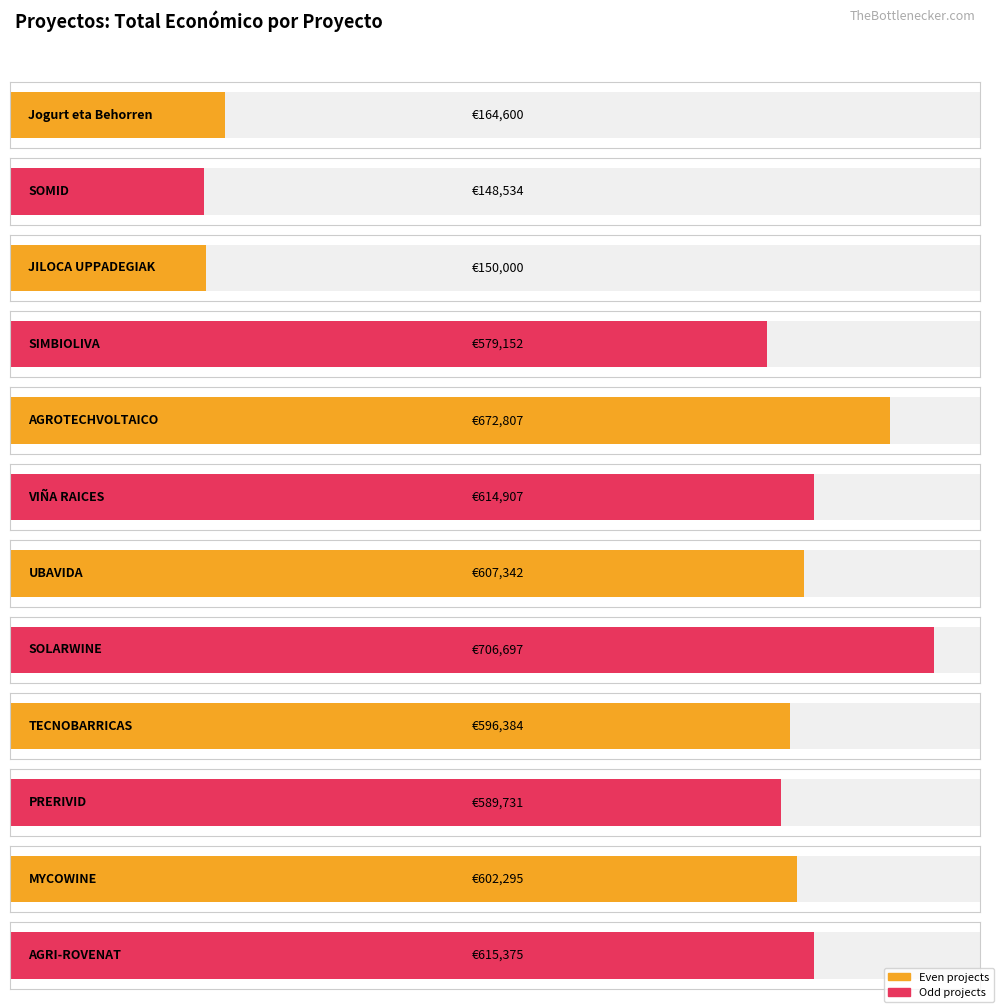

Reading right to left, what are all the values shown in this chart?

AGRI-ROVENAT=615375.0	MYCOWINE=602295.4	PRERIVID=589731.0	TECNOBARRICAS=596384.0	SOLARWINE=706697.0	UBAVIDA=607342.0	VIÑA RAICES=614907.0	AGROTECHVOLTAICO=672807.0	SIMBIOLIVA=579152.0	JILOCA UPPADEGIAK=150000.0	SOMID=148534.0	Jogurt eta Behorren=164600.0